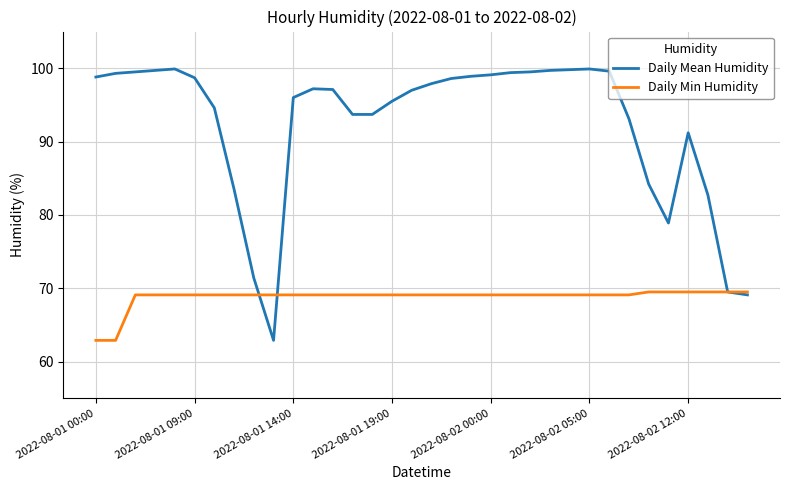

What is the greatest value displayed?

99.9